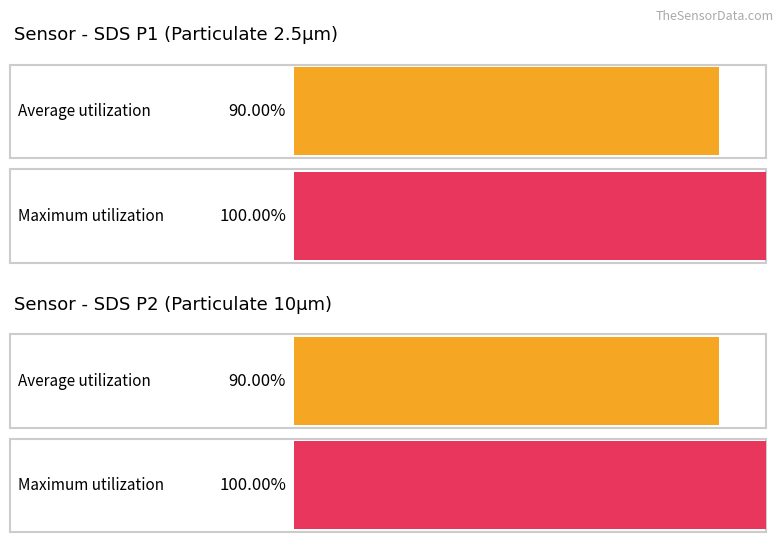

True or false: SDS_P1 has a value of 0.0 at SDS_P1.

False